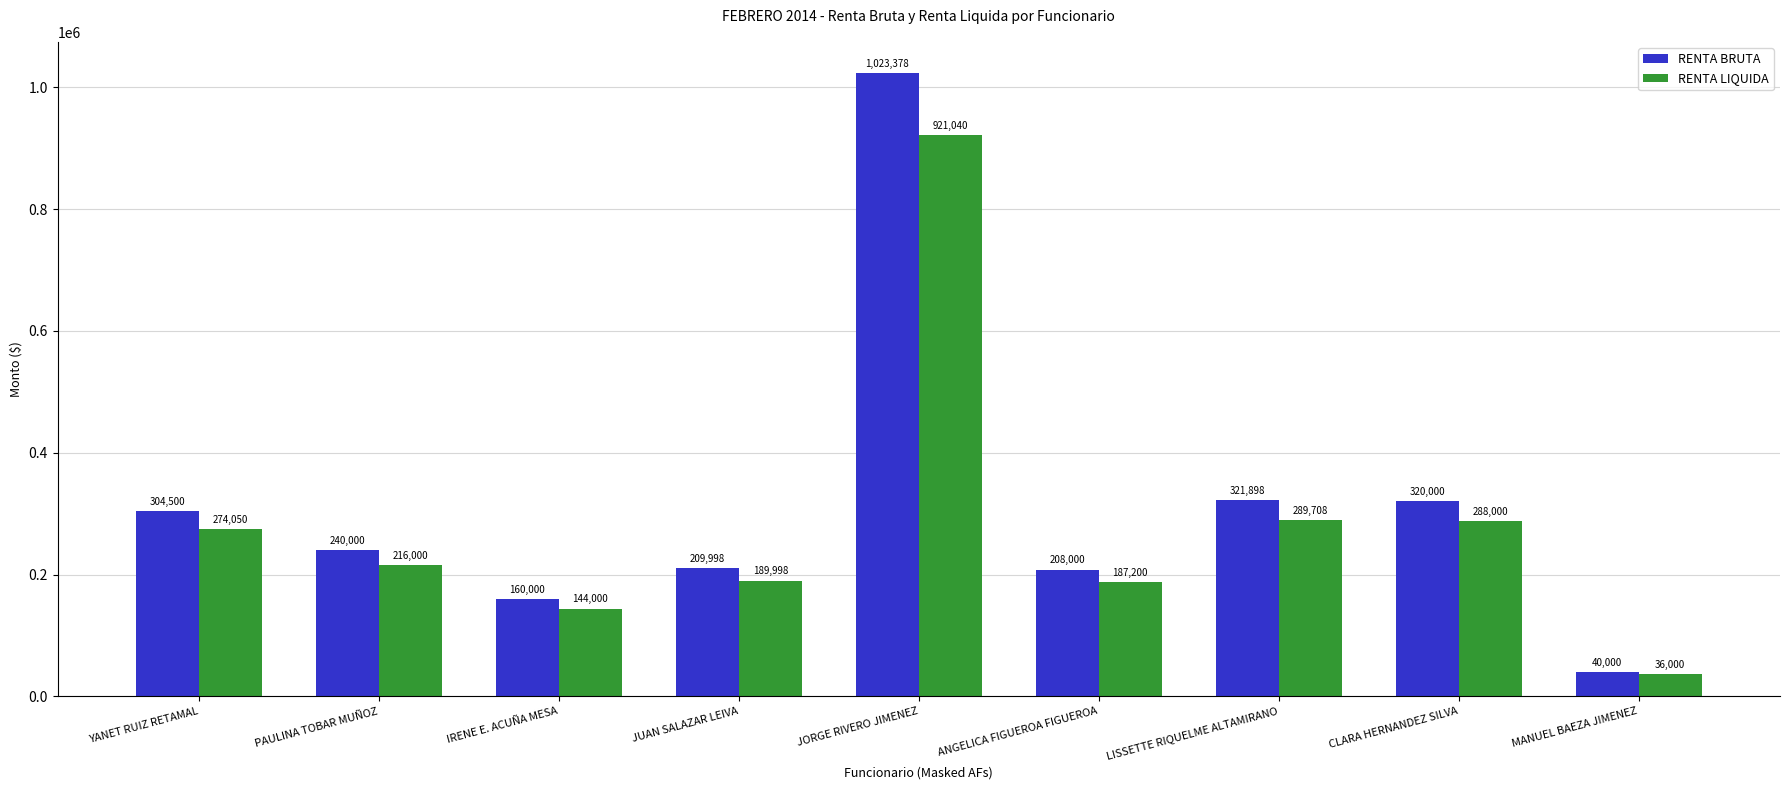

What are all the series names shown in the legend?

RENTA BRUTA, RENTA LIQUIDA